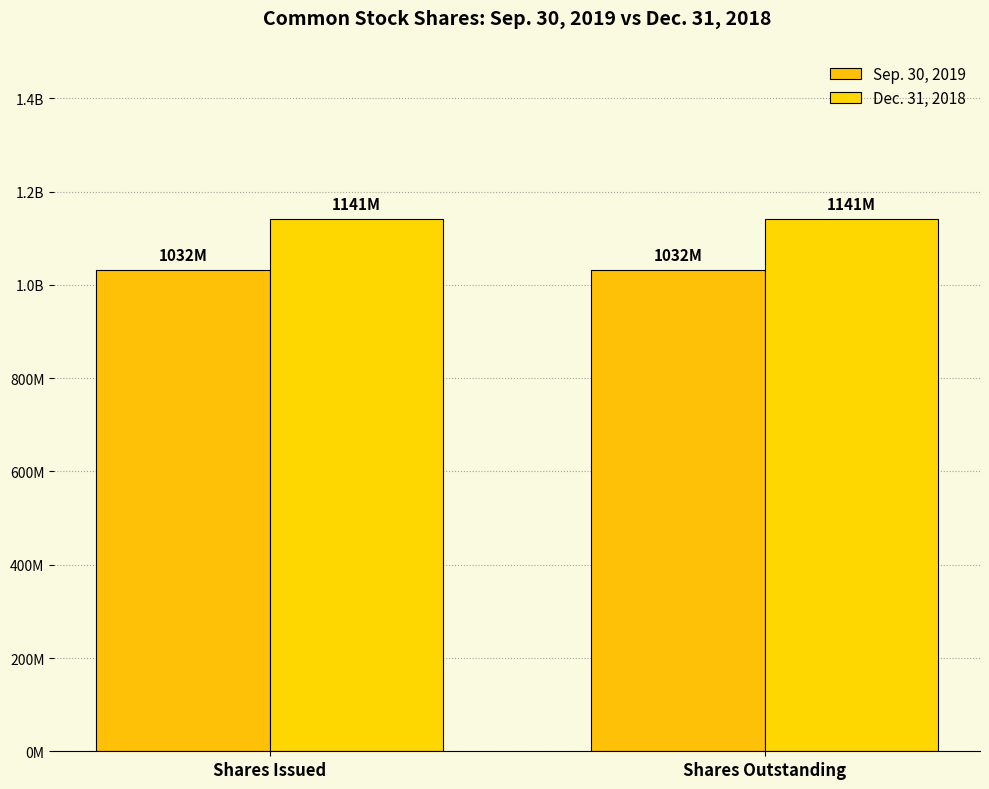

Is the value of Dec. 31, 2018 at Shares Issued greater than the value of Sep. 30, 2019 at Shares Outstanding?

Yes